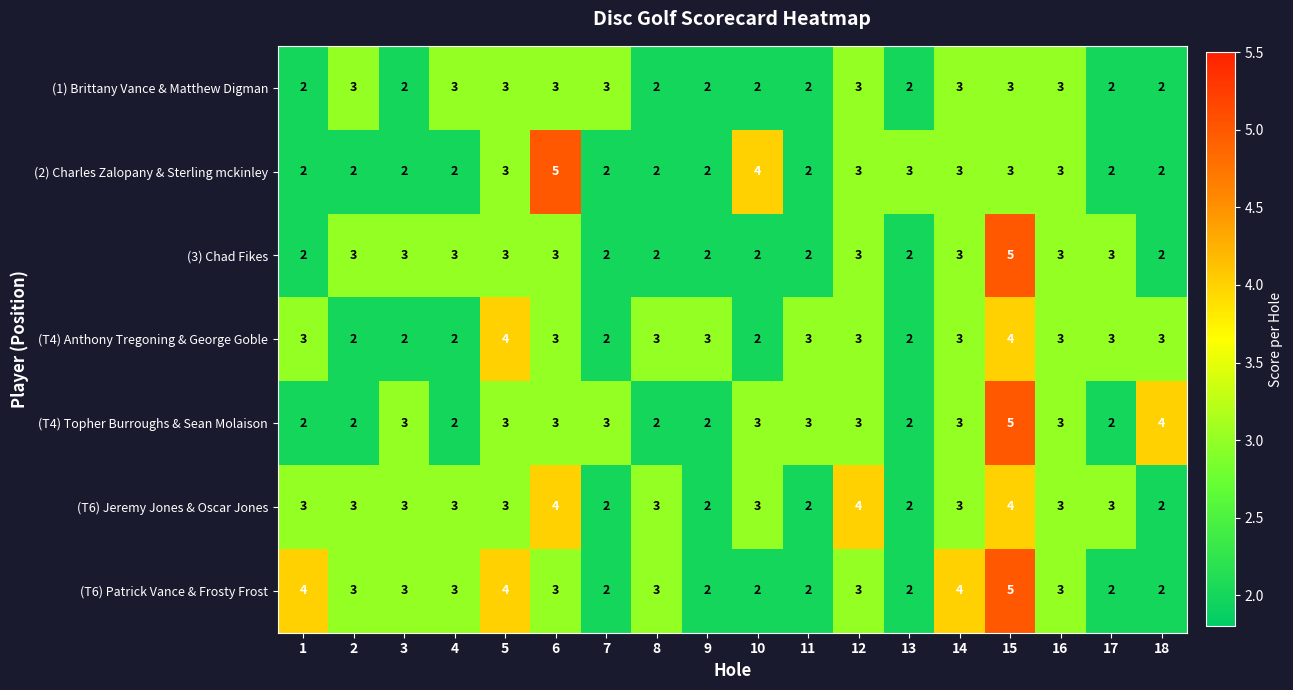

What is the maximum value shown in the chart?

5